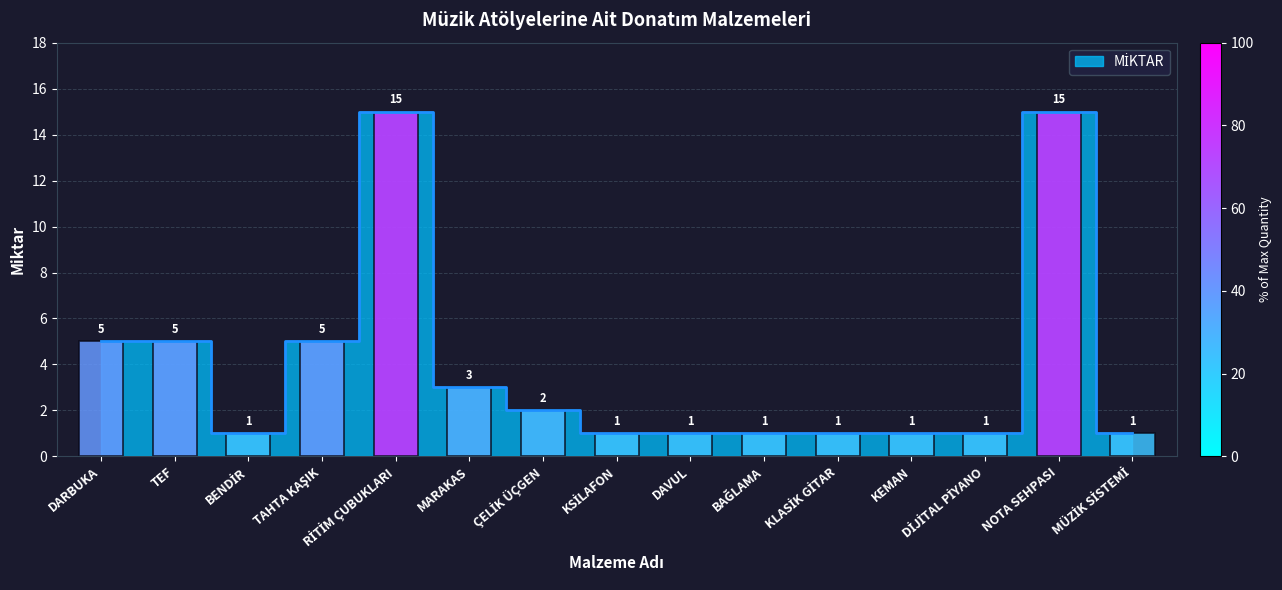

What is the label of the 8th bar from the left?

KSİLAFON